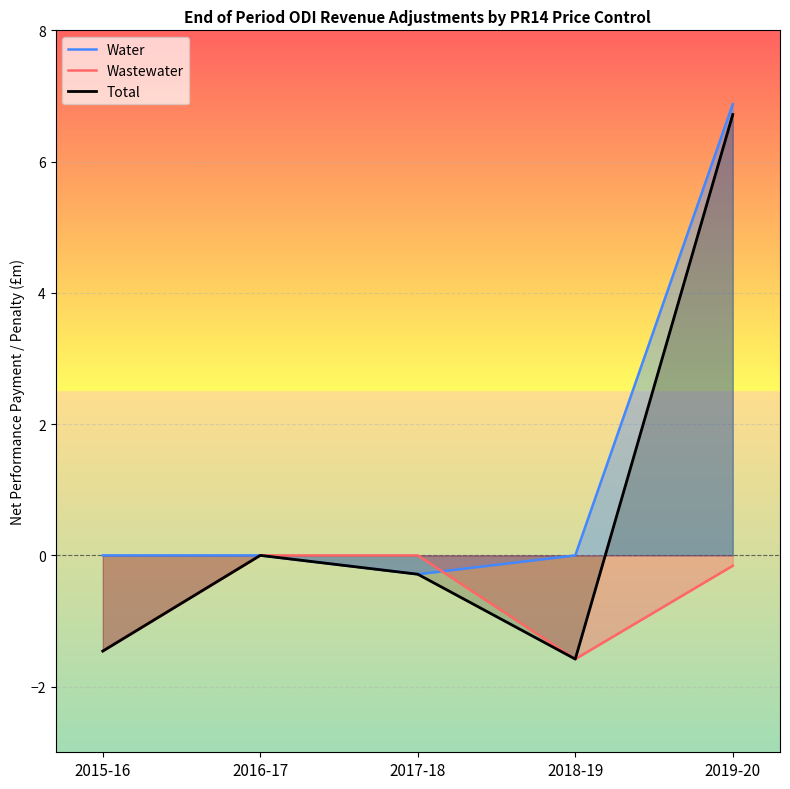

What position from the left is 2018-19?

4